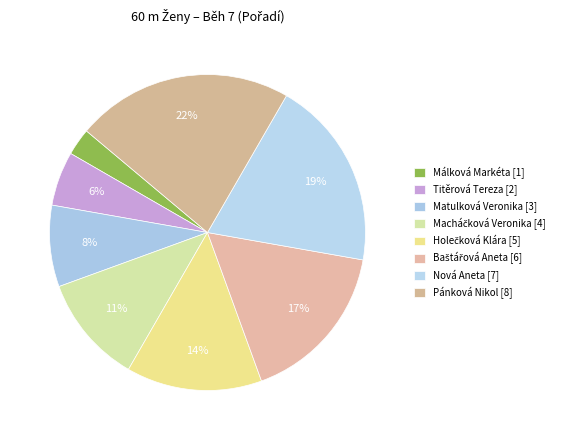

Is it true that Baštářová Aneta is 5% of the pie?

False